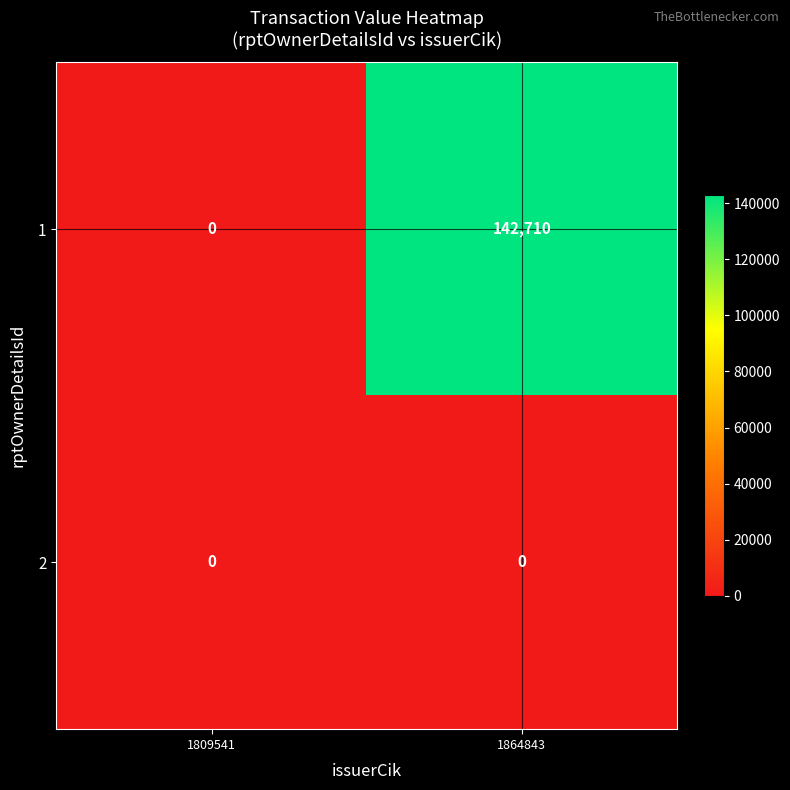

Reading left to right, list all the values displayed in this chart.

1: 0	142710
2: 0	0